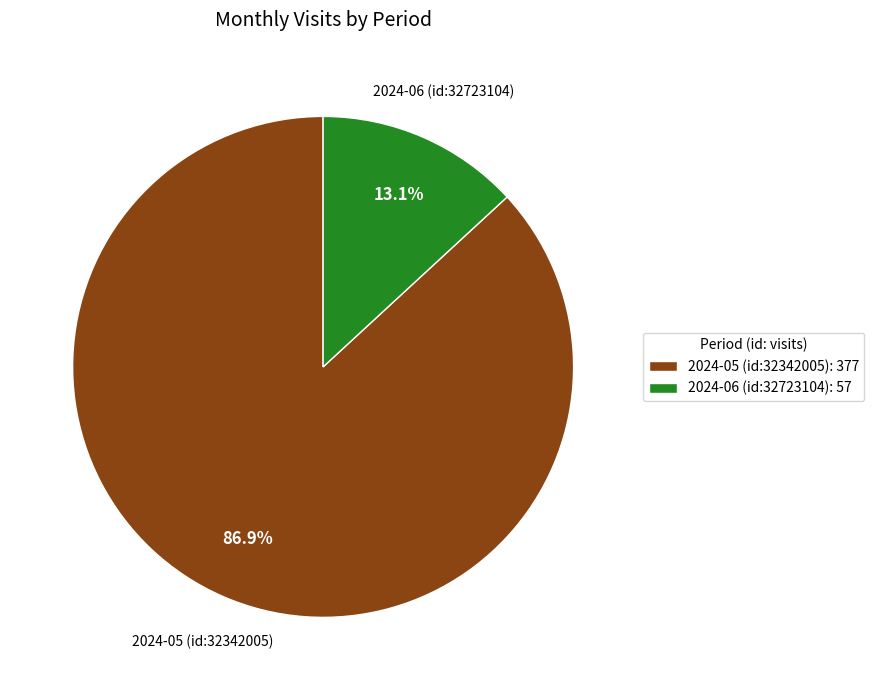

How many slices are in this pie chart?

2